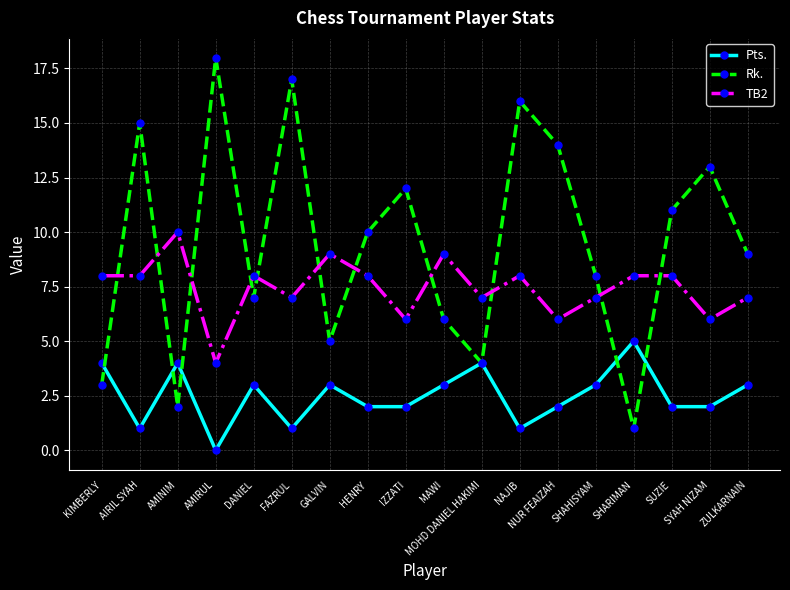

What is the value of the Pts. point at the 11th from the left?

4